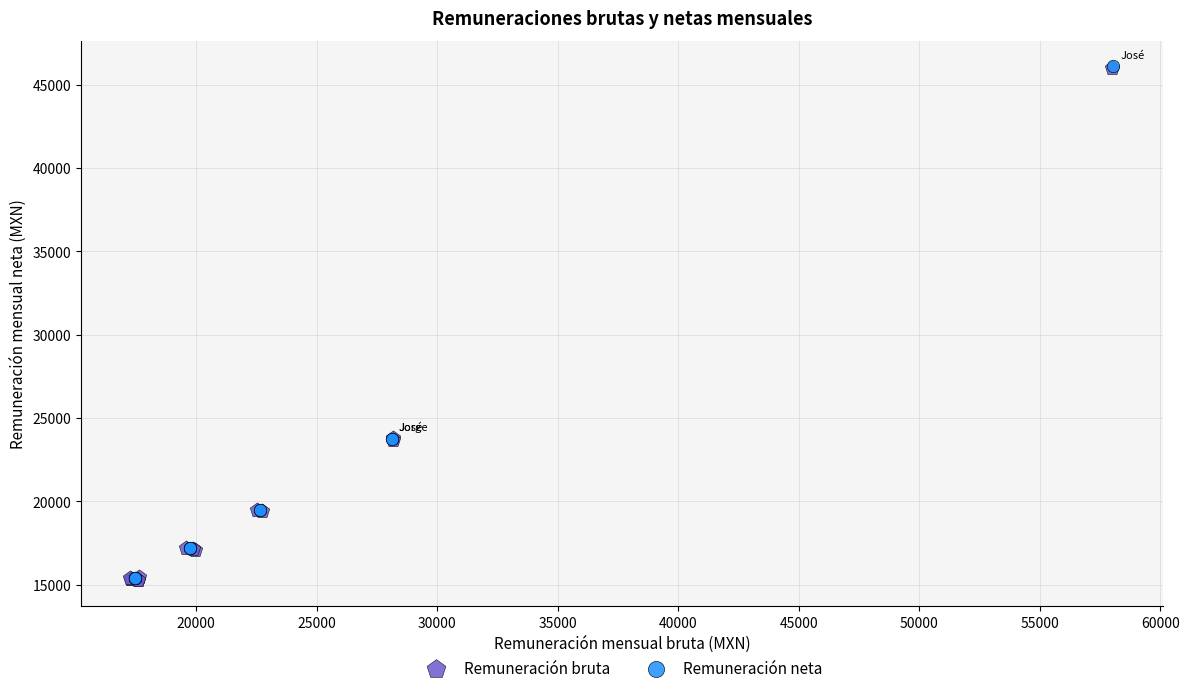

What are all the series names shown in the legend?

Remuneración bruta, Remuneración neta